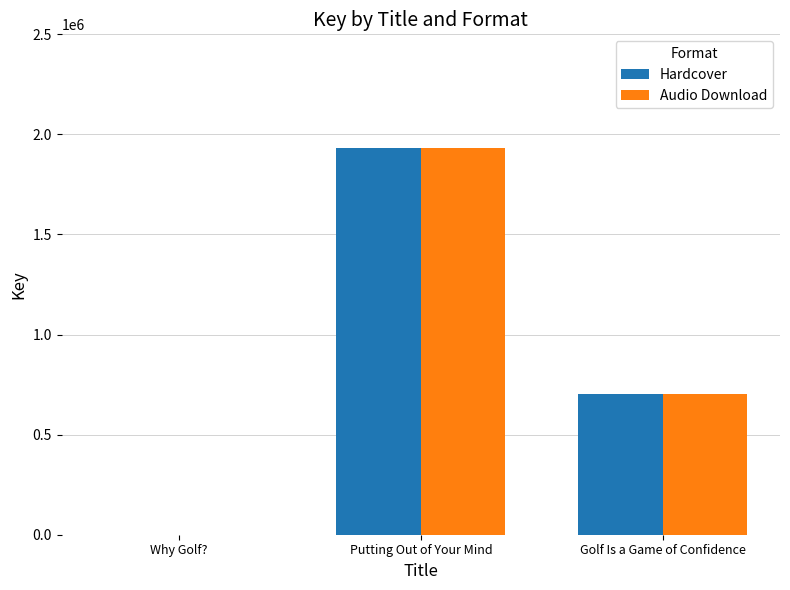

What is the greatest value displayed?

1933266